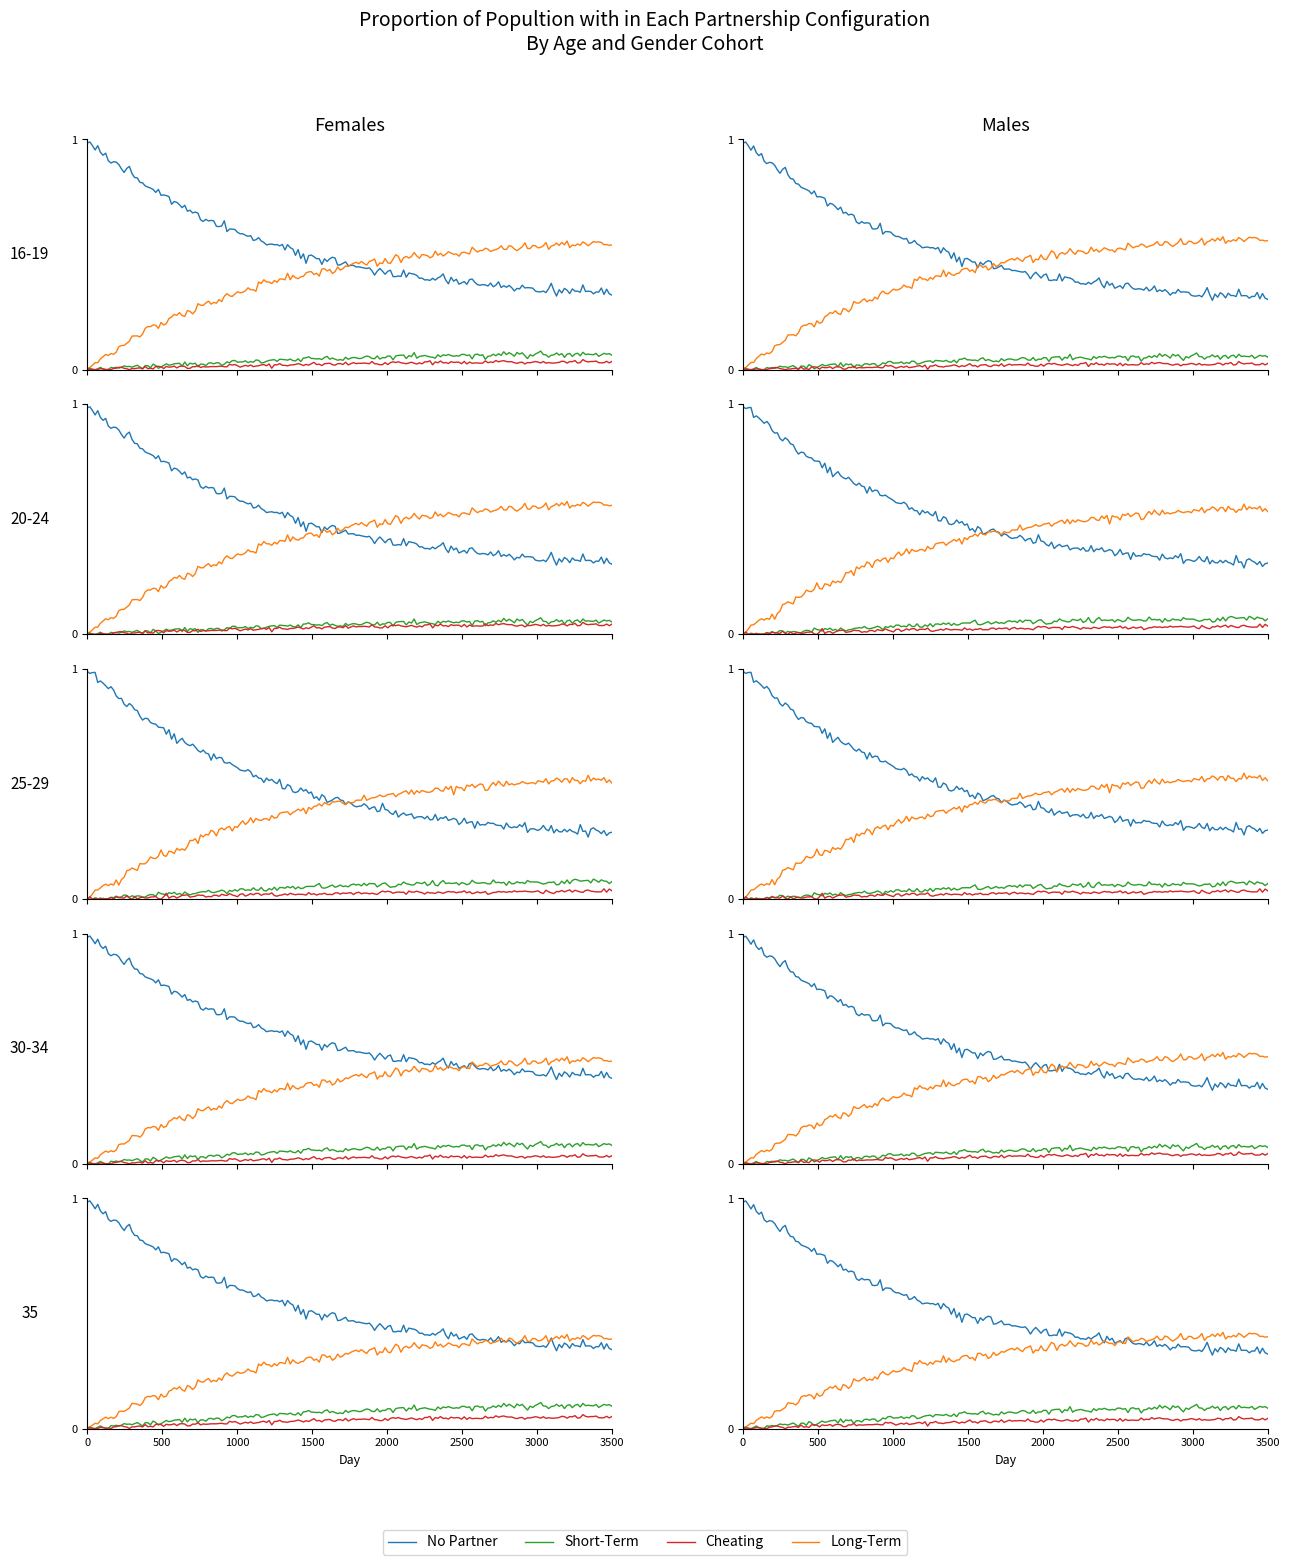

Between 2 and 3, which series saw the biggest shift?

Long-Term